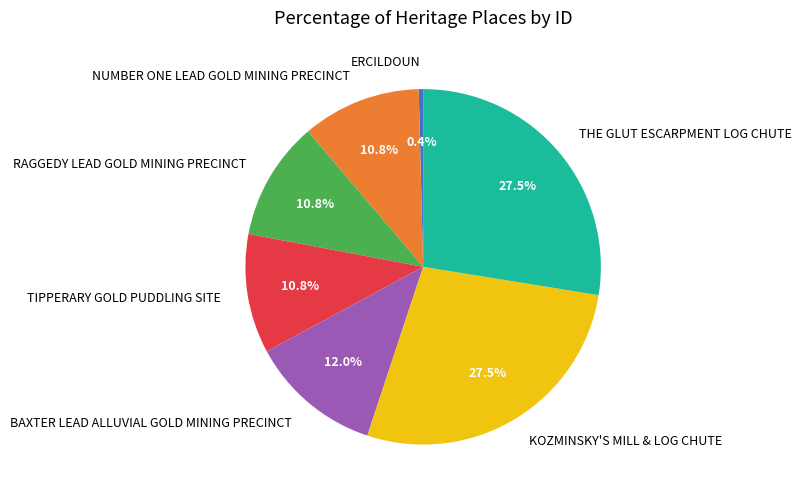

Combined, what portion of the pie is BAXTER LEAD ALLUVIAL GOLD MINING PRECINCT and THE GLUT ESCARPMENT LOG CHUTE?

39.6%